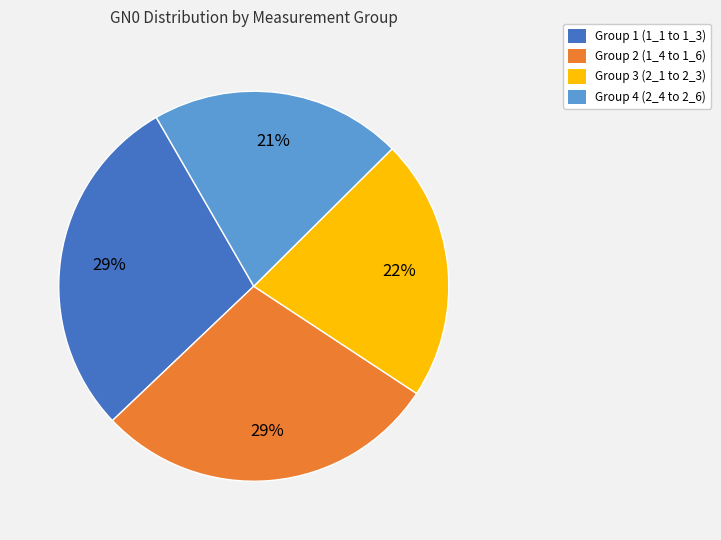

True or false: Group 2 (1_4 to 1_6) accounts for 36% of the total.

False